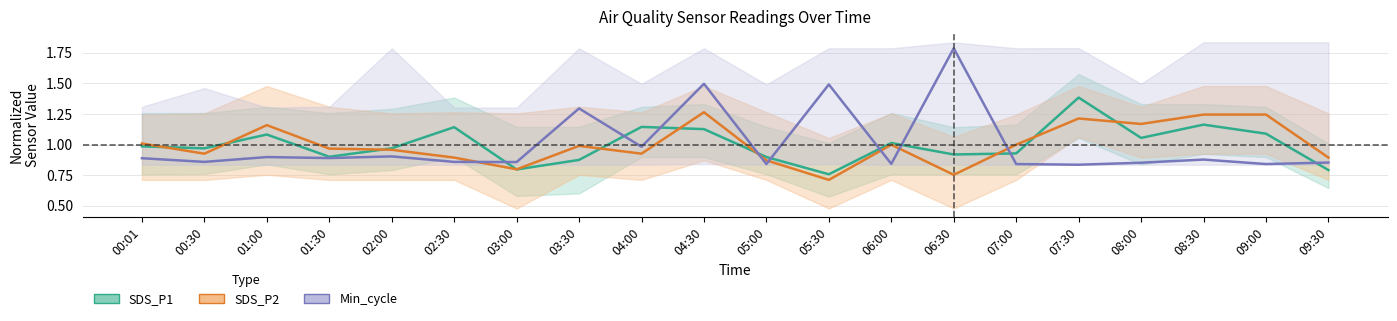

How many interior local valleys does the Min_cycle series have?

8